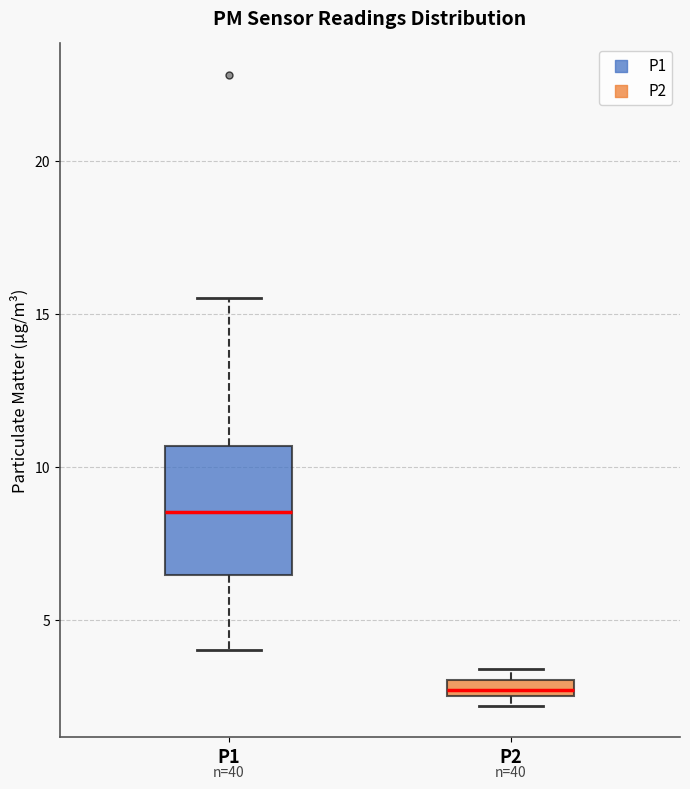

Comparing the boxes themselves (not the whiskers), which one is the tallest?

P1